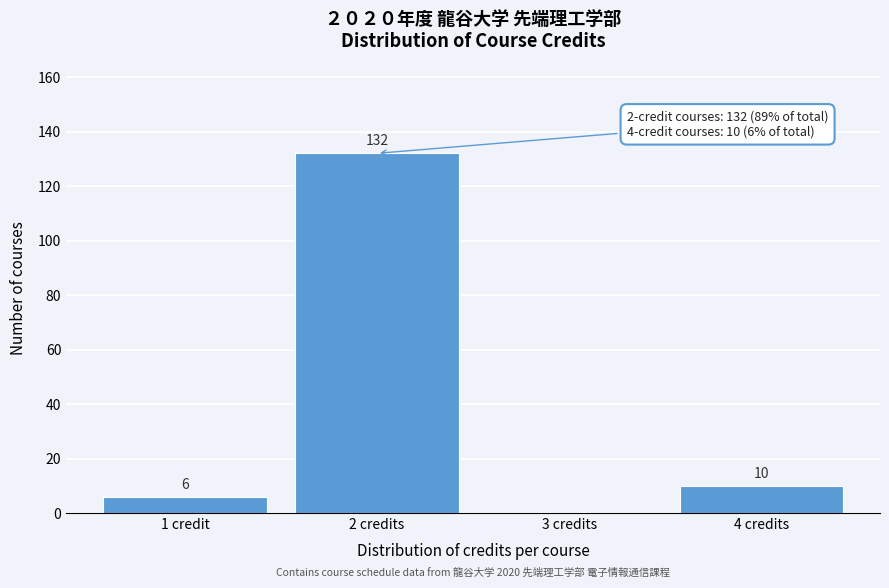

Reading left to right, list all the values displayed in this chart.

1 credit=6	2 credits=132	3 credits=0	4 credits=10